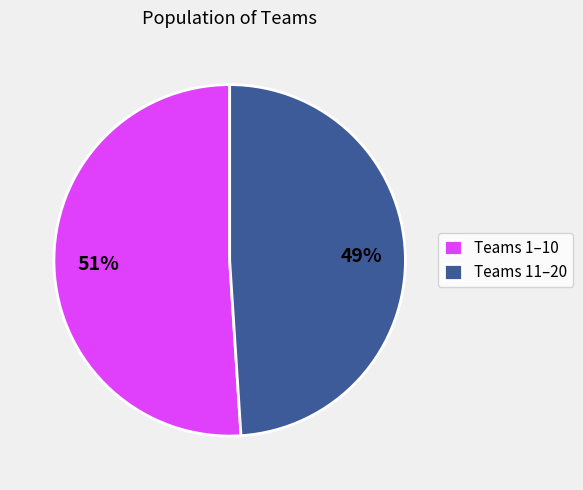

To the nearest percent, what percentage of the pie is Teams 11–20?

49%